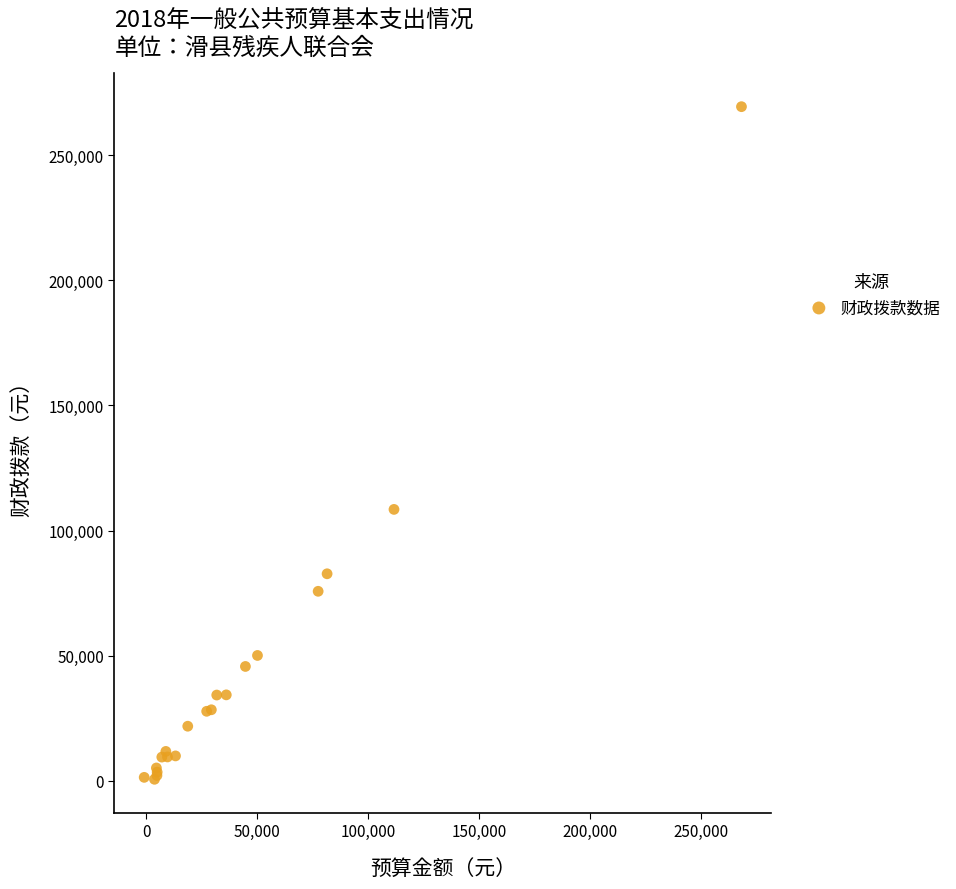

What Y value in the scatter plot is closest to 135019?

108485.4